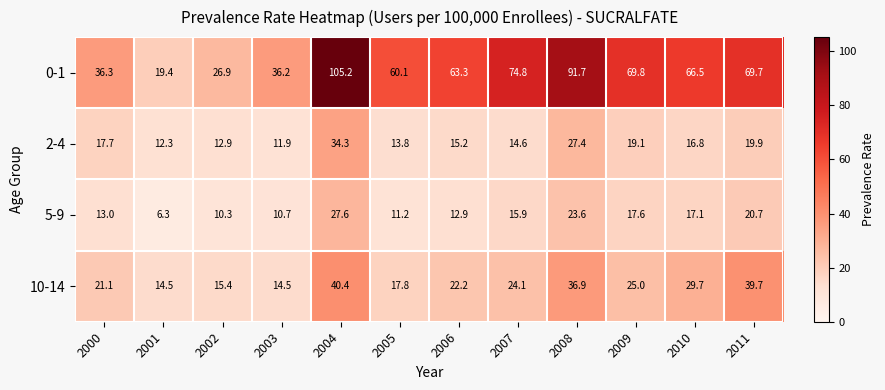

What is the difference between the second highest and minimum values in the 10-14 series?

25.2